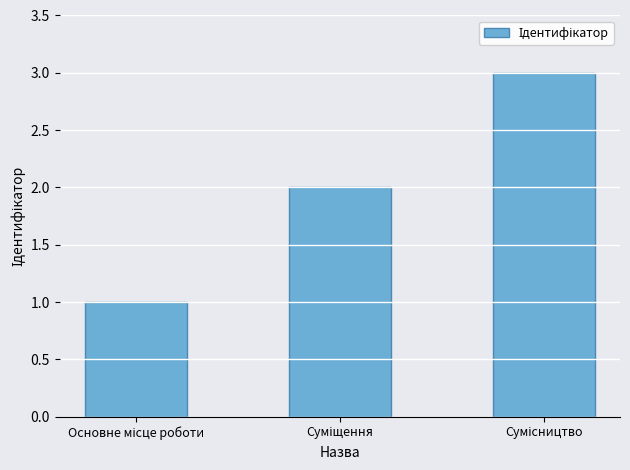

What is the maximum value shown in the chart?

3